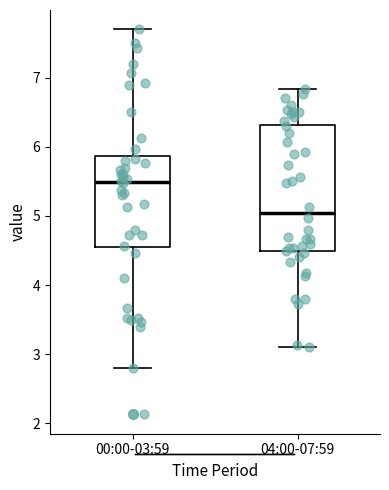

Where does the lower whisker of the box for 00:00-03:59 end on the y-axis? The values are not printed on the chart, so give them approximately, as read against the axis.

2.8